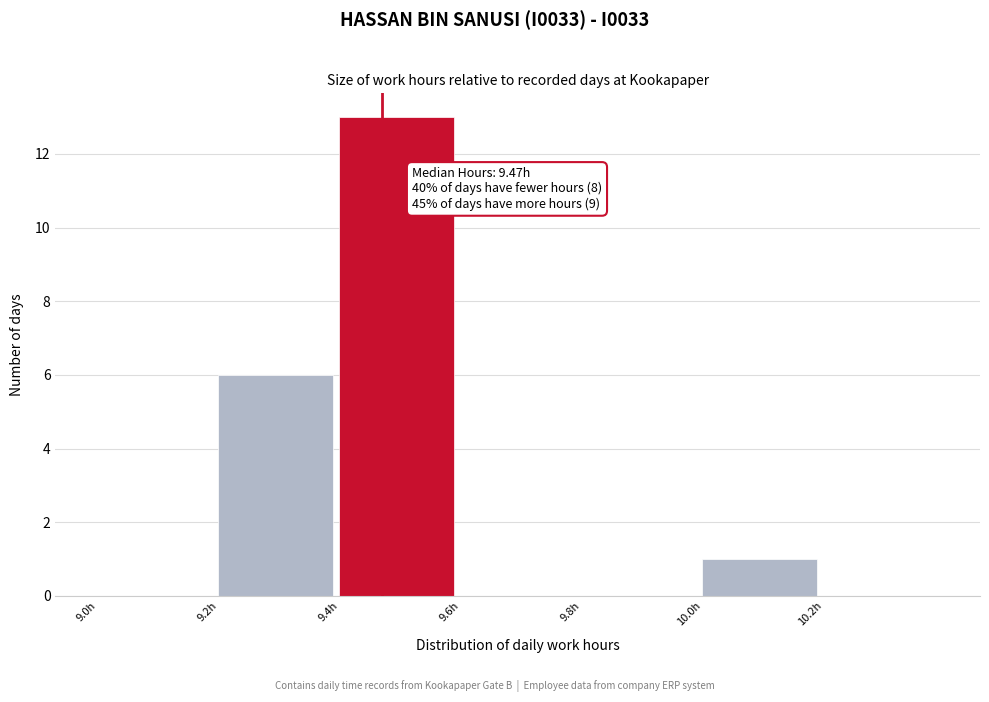

Over which range of the x-axis is the bar tallest?

9.4 to 9.6